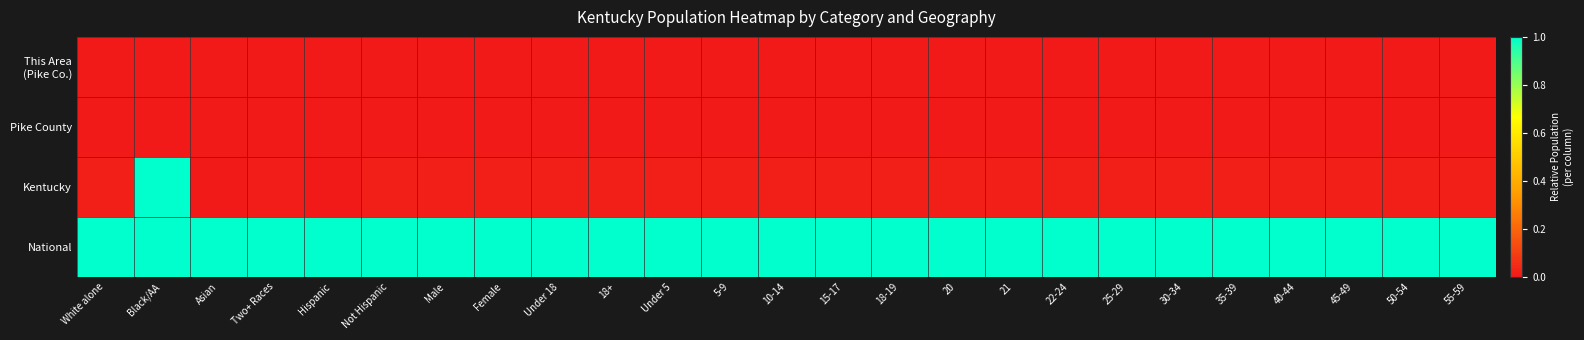

What is the total value across all series at Not Hispanic?

1.0